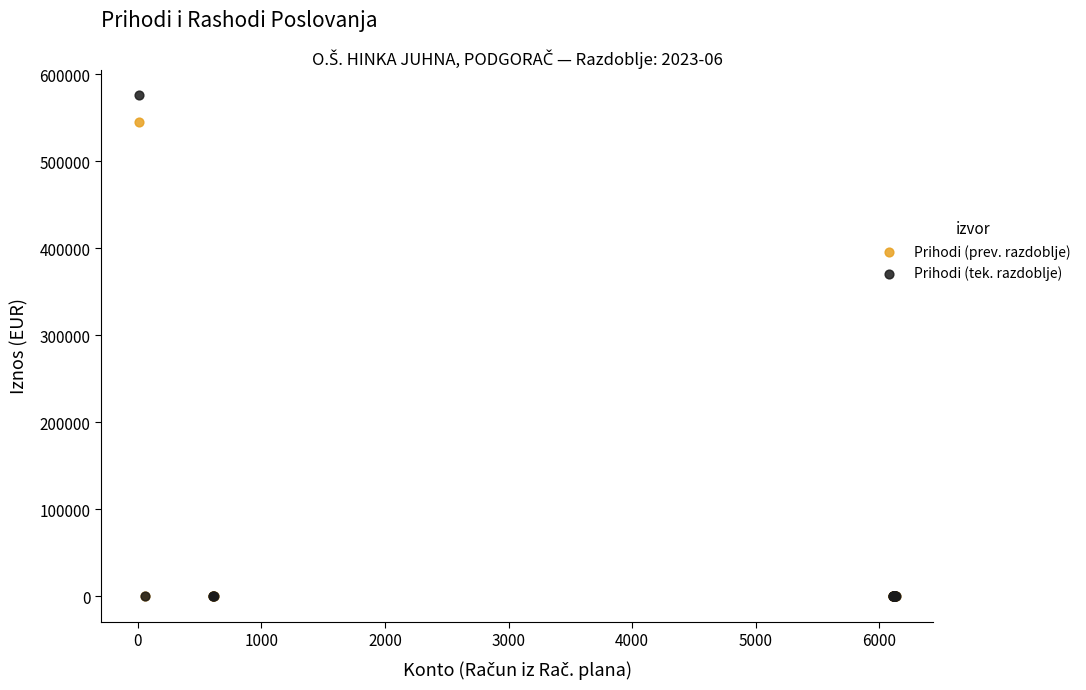

Across all series, what Y value is closest to 288229?

545683.1